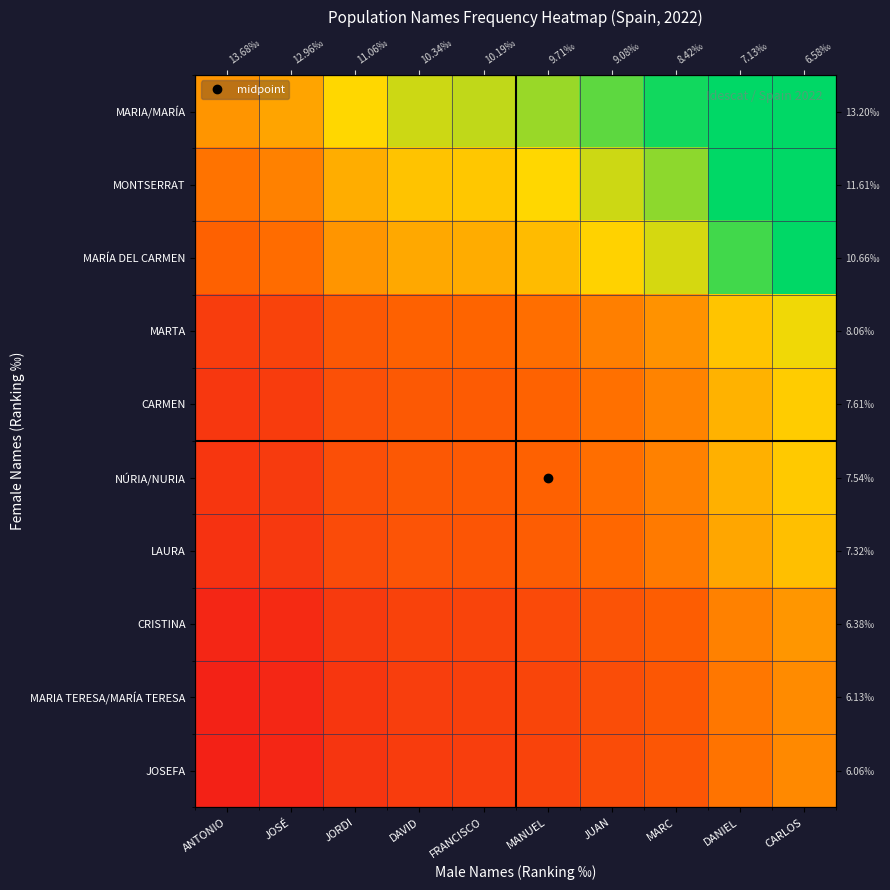

What is the minimum value shown in the chart?

0.4